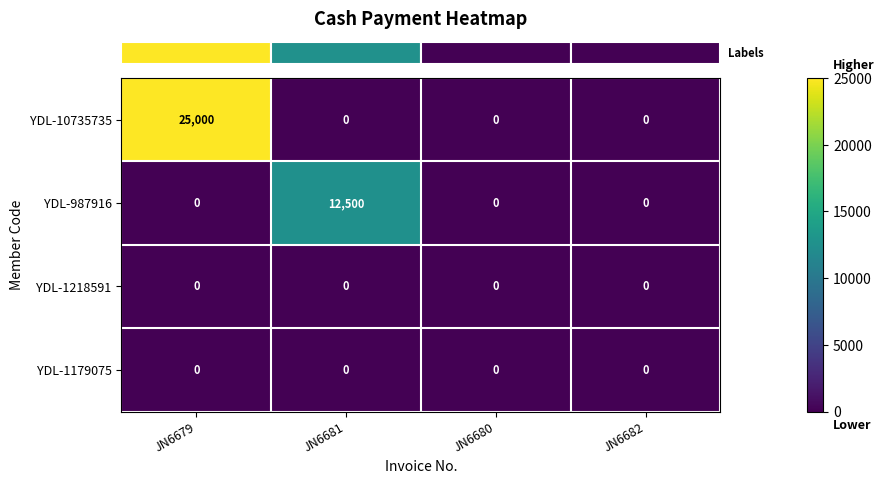

Is it true that YDL-1218591 equals 0 at JN6681?

True